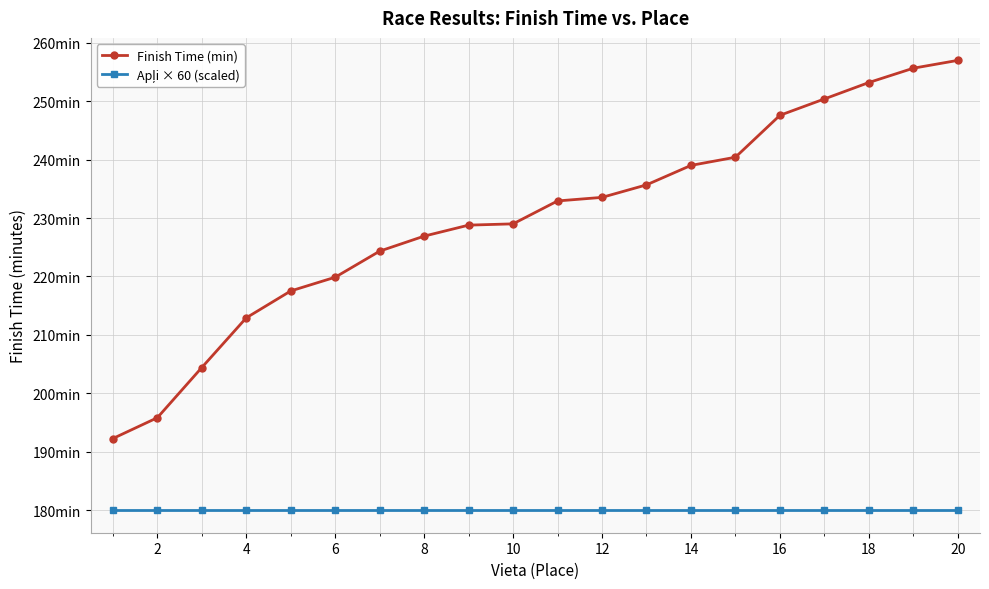

True or false: Finish Time (min) and Apļi × 60 (scaled) intersect in this chart.

False